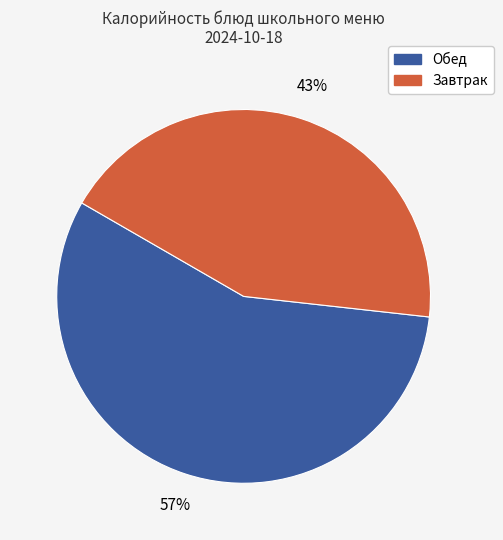

Does any single category account for the majority?

Yes